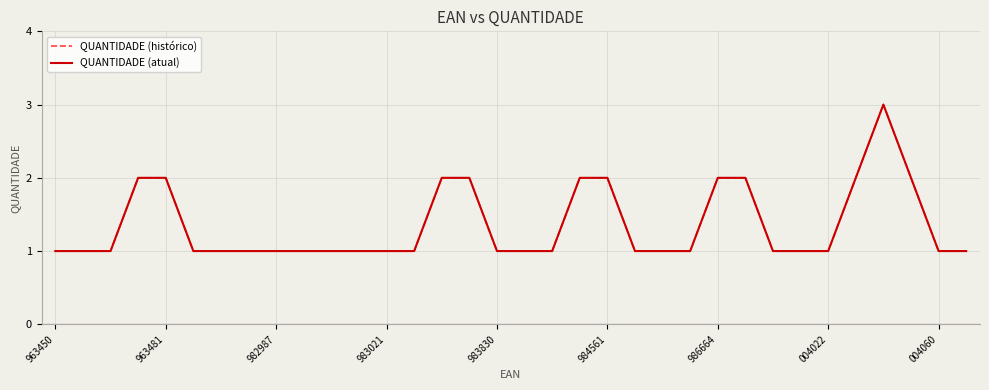

Does the chart display data point markers on the line(s)?

No